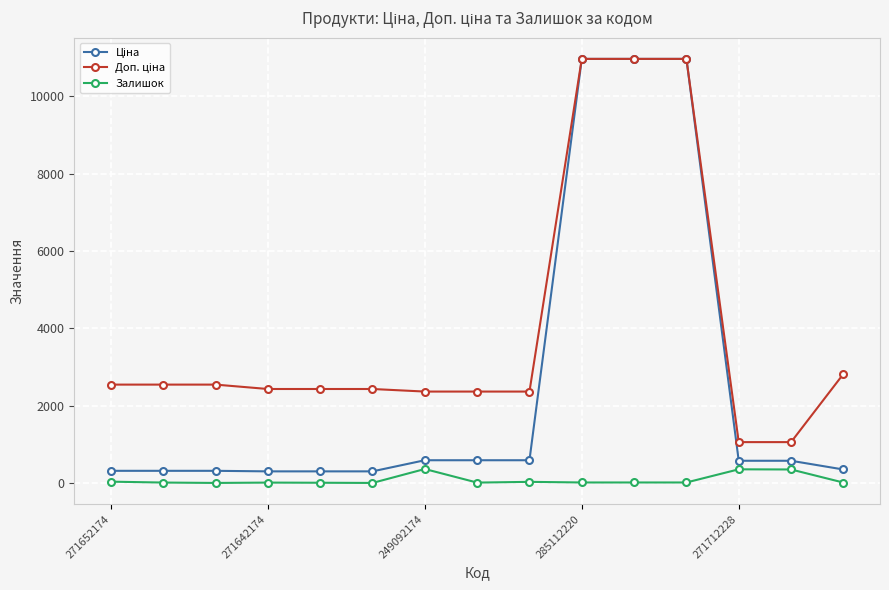

What is the greatest value displayed?

10964.4